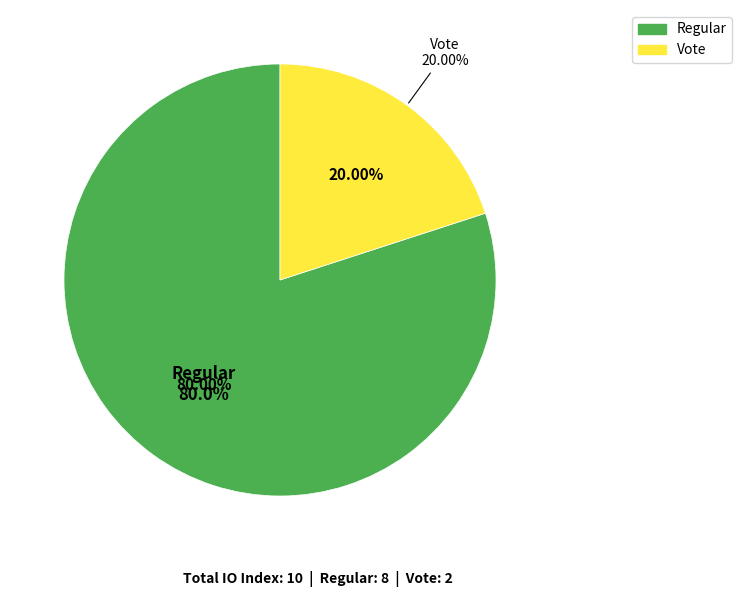

The Regular slice represents 80% of the pie. True or false?

True